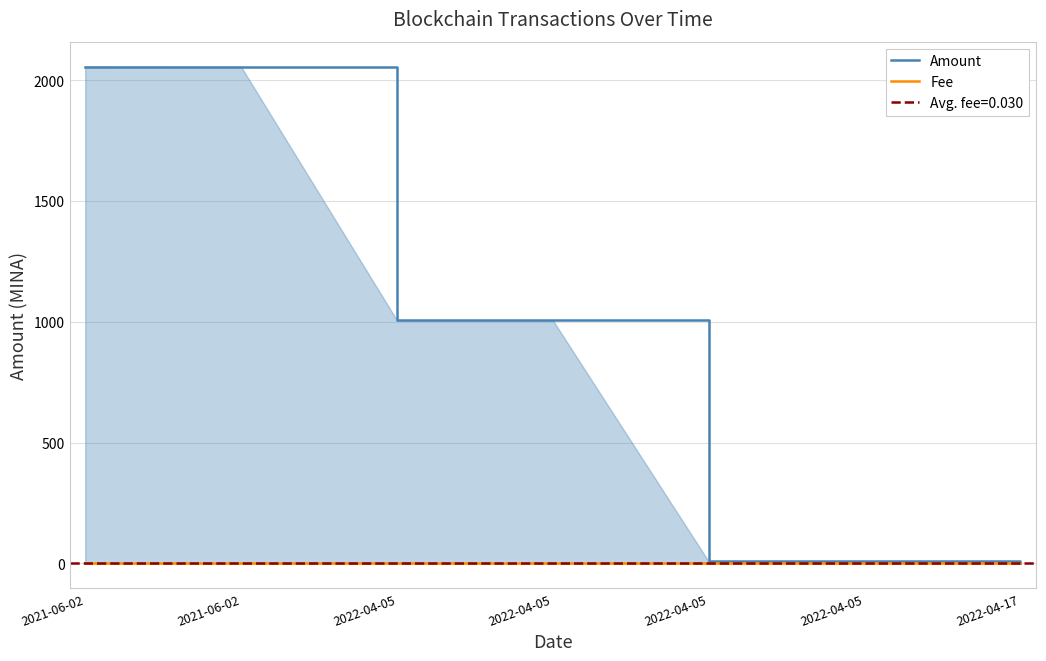

Reading right to left, extract all data points from this chart.

Amount: 0.0	8.0	8.0	1006.0	1006.1	2054.8	2055.9
Fee: 0.0	0.1	0.0	0.1	0.0	0.1	0.0